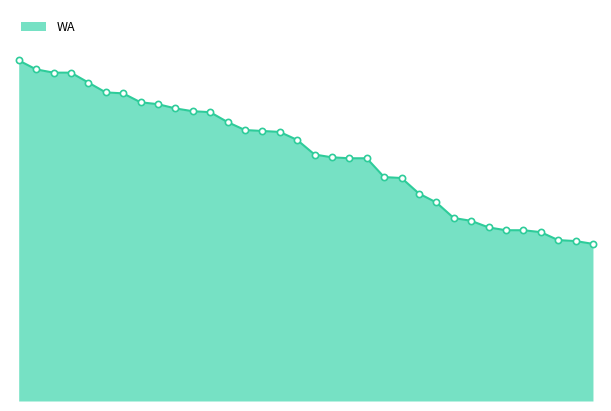

Is this an area chart (filled region under the line)?

Yes